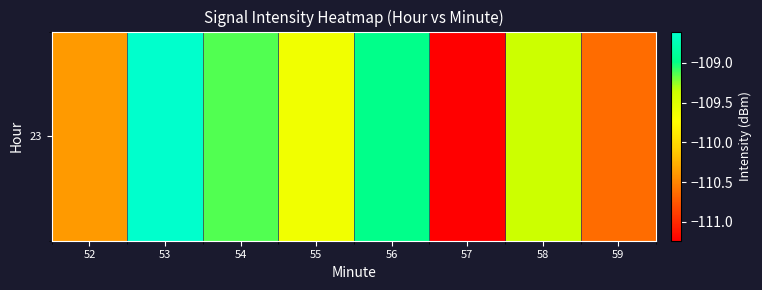

How many data points does each series have?

8